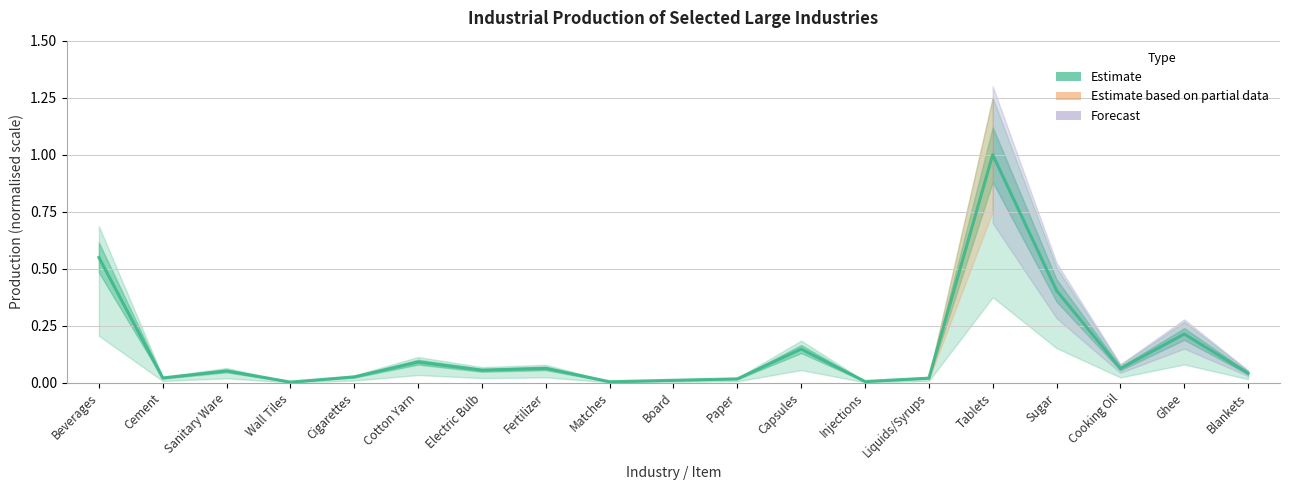

Read the value at Ghee.

0.2